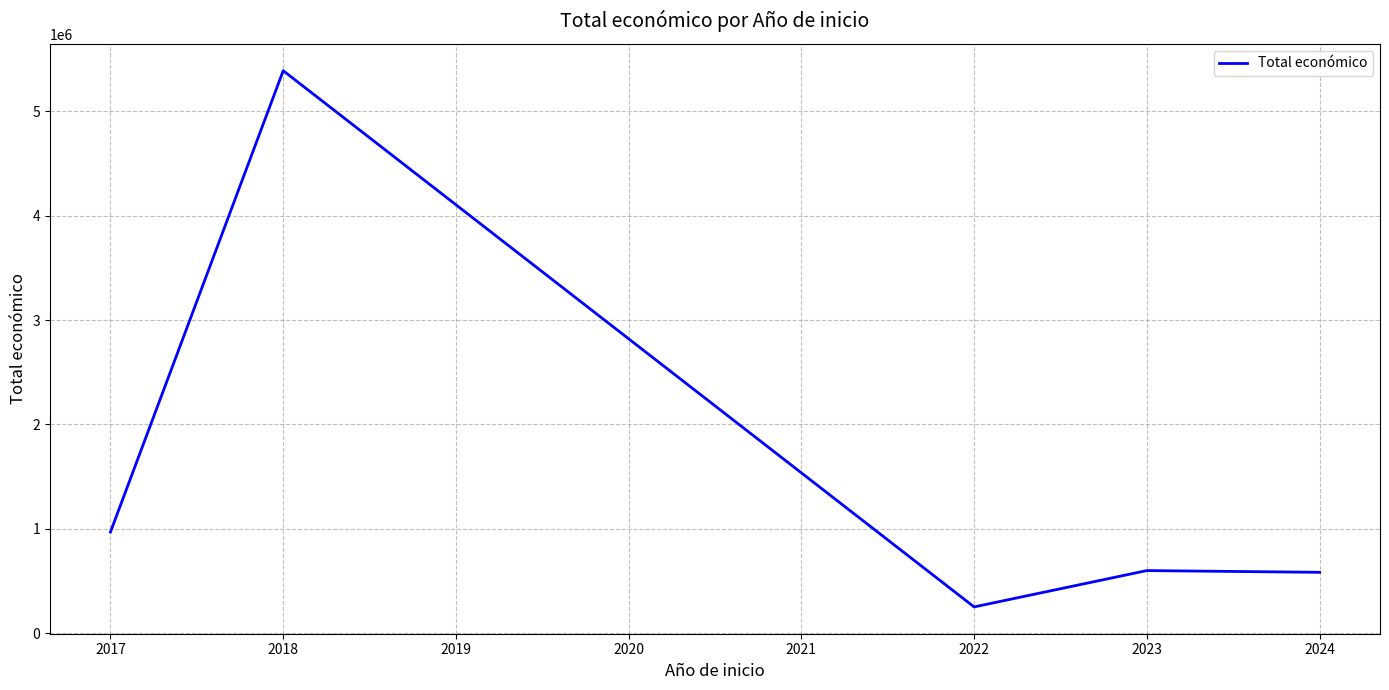

What is the difference between the maximum and minimum values?

5138936